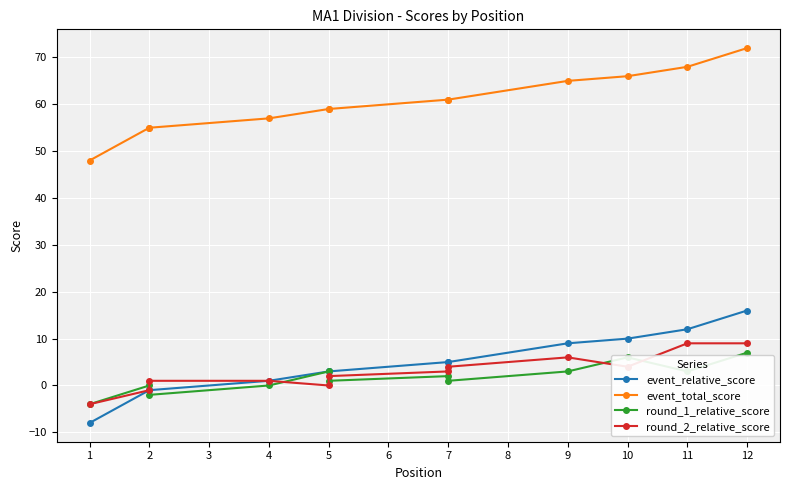

True or false: event_relative_score has more than 0 points higher than both neighbors.

False